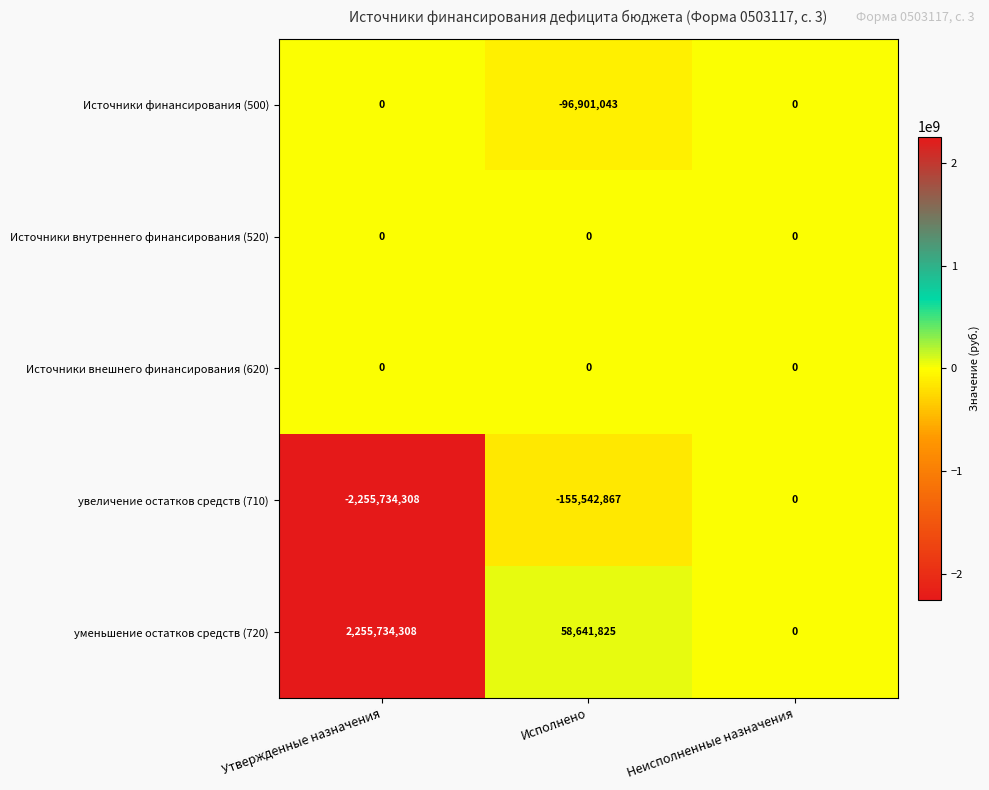

What is the difference between the увеличение остатков средств (710) values at Неисполненные назначения and Исполнено?

155542867